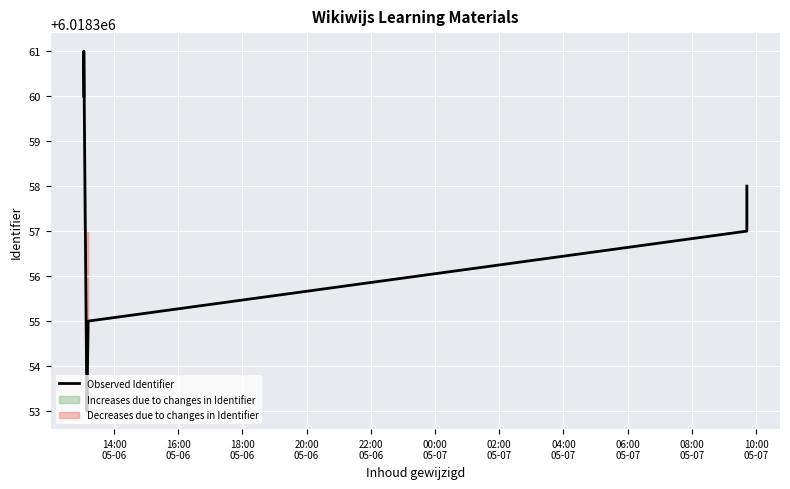

How many values are below 6018358?

3